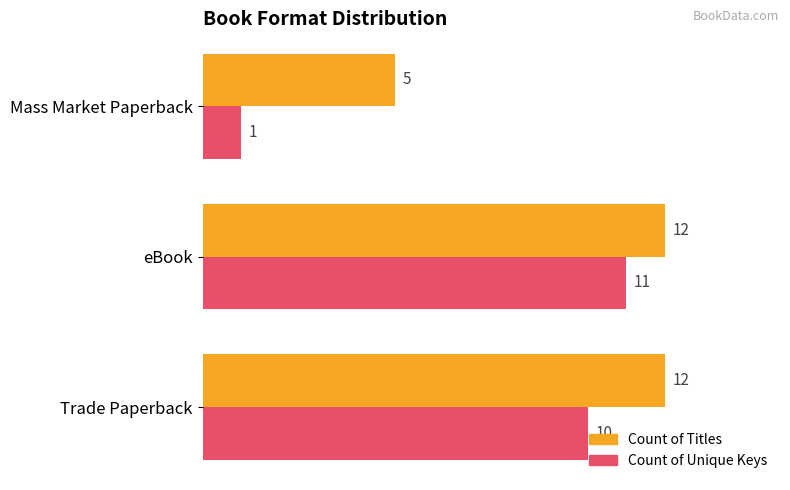

How many values in the Count of Unique Keys series are below 10?

1